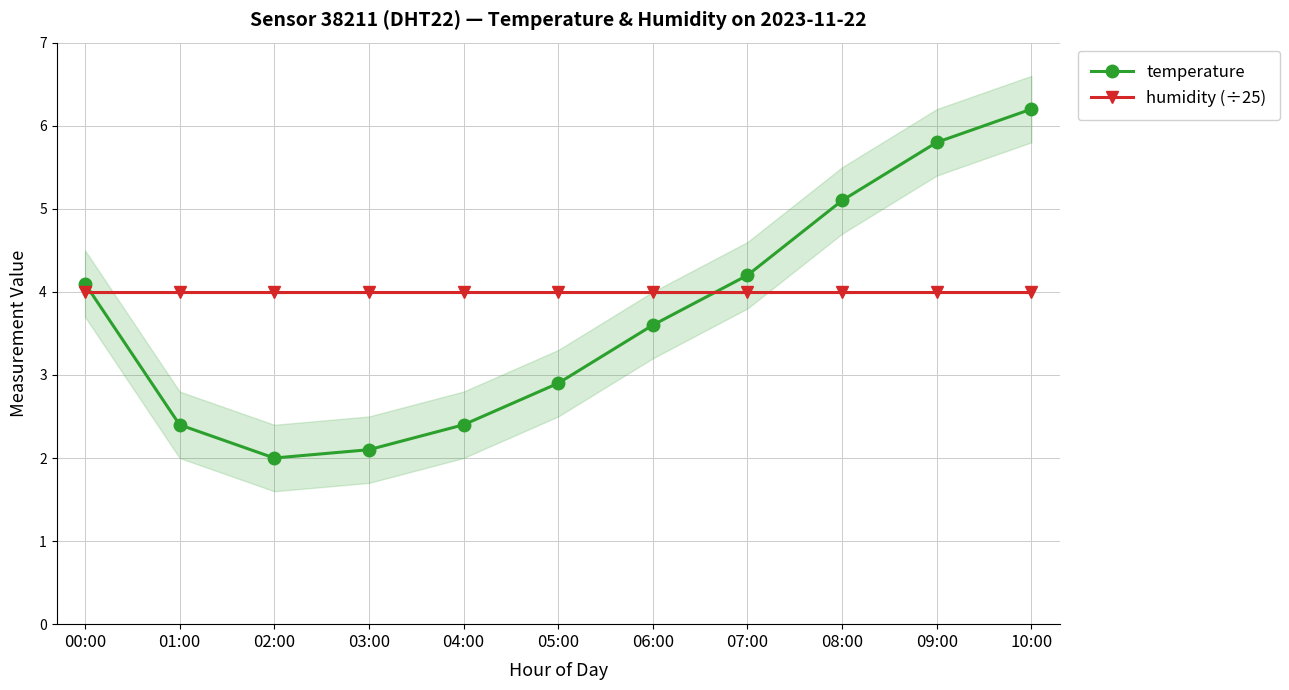

What is the label of the 10th point from the right?

01:00